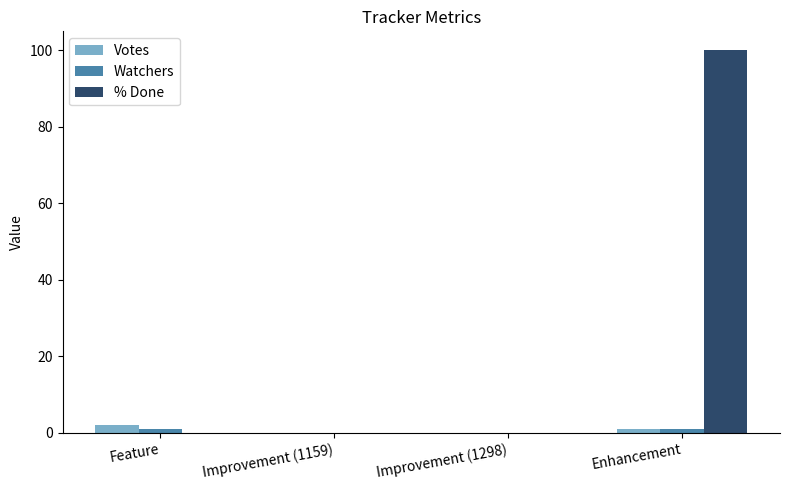

The value of % Done at Improvement (1298) is 0. True or false?

True